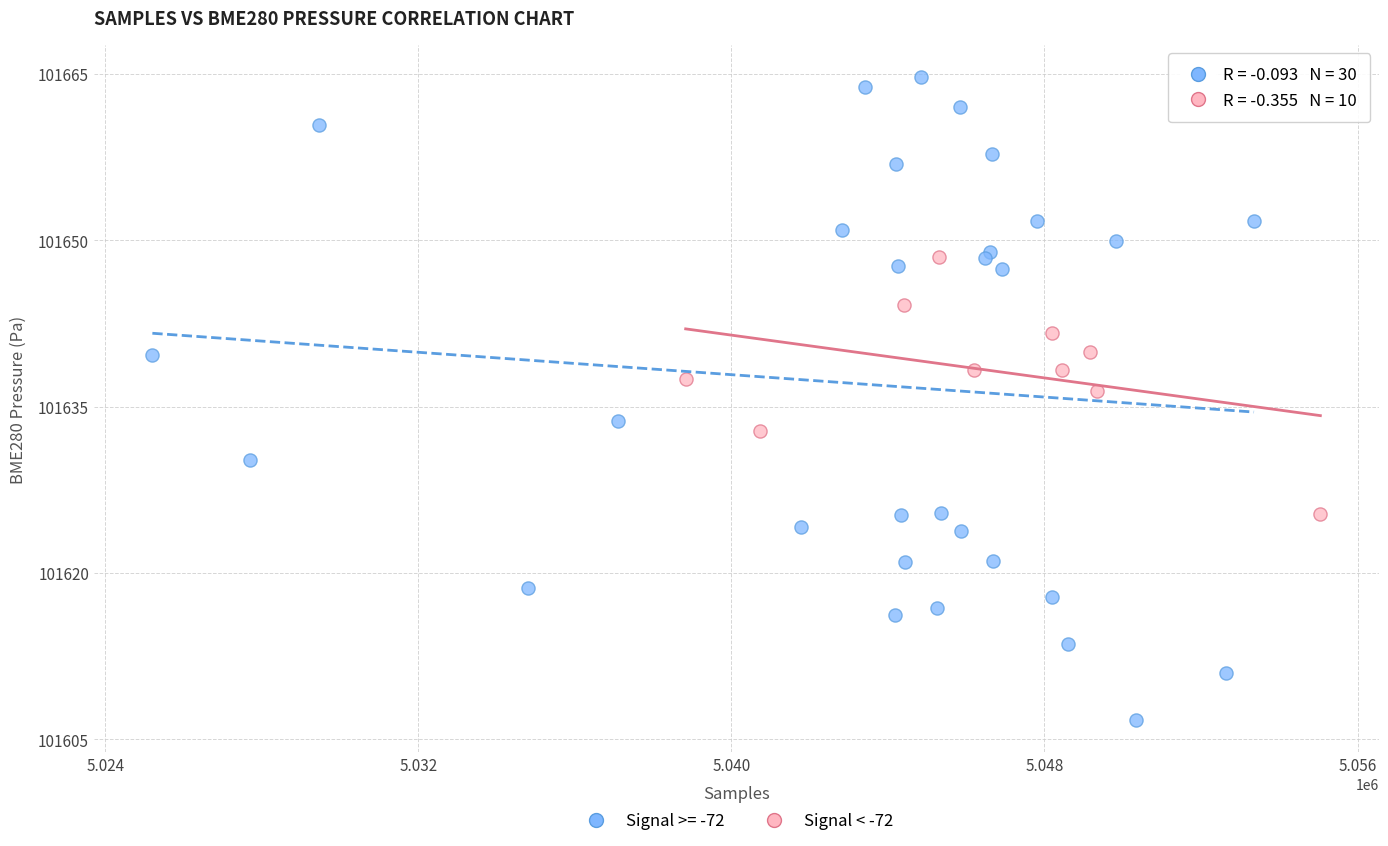

Which series contains the lowest Y value?

Signal >= -72